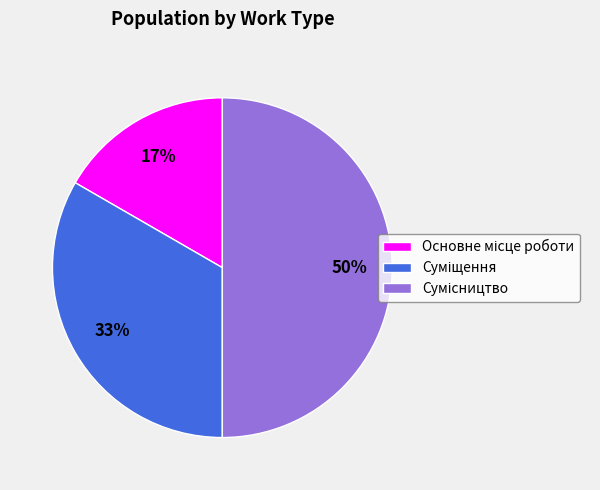

To the nearest percent, what is the difference between the largest and smallest slice percentages?

33%